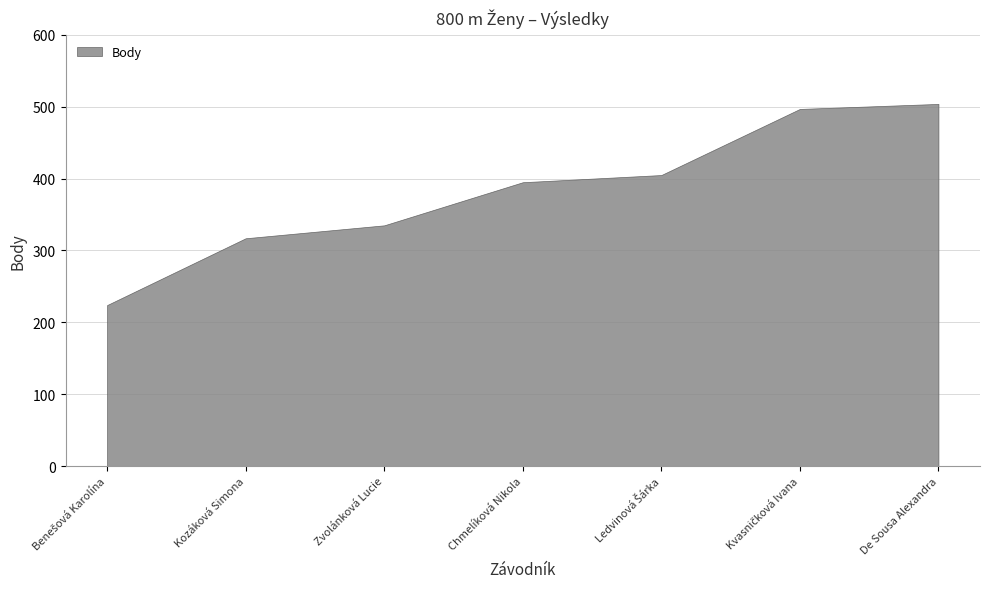

True or false: Body has more than 2 interior local peaks.

False